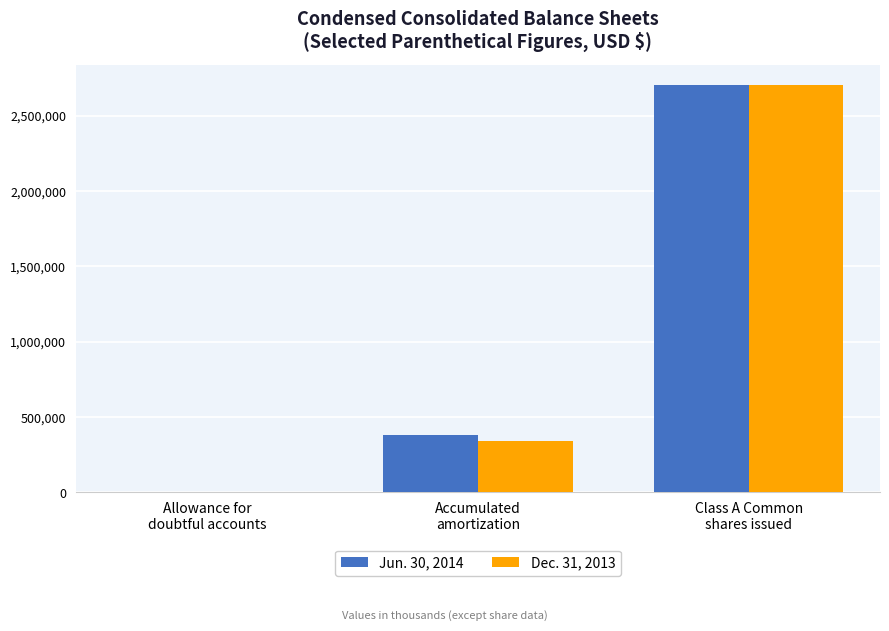

What is the sum of the Dec. 31, 2013 values at Class A Common
shares issued and Allowance for
doubtful accounts?

2706500